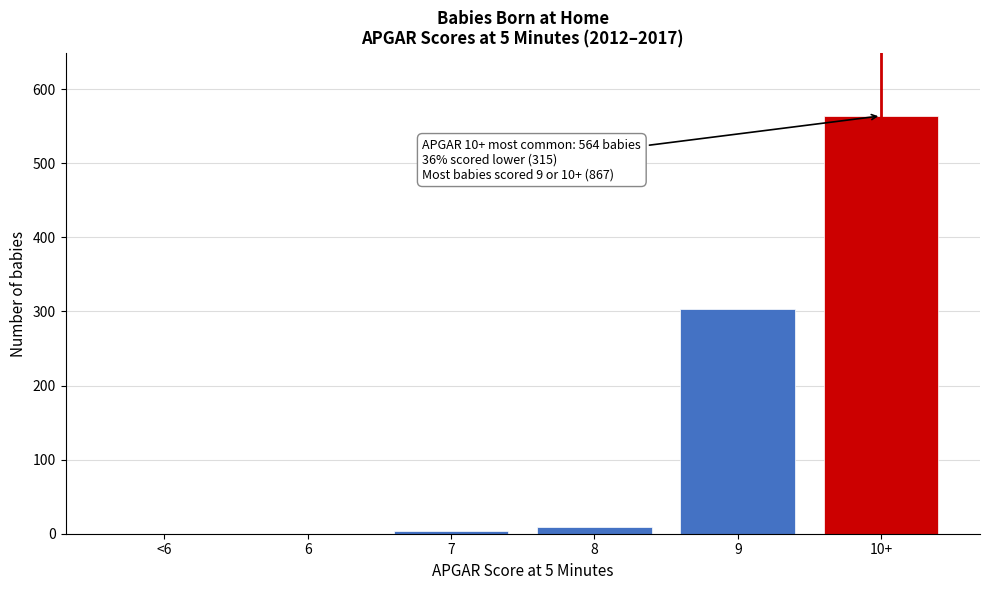

Reading left to right, transcribe all the data shown in this chart.

<6=0	6=0	7=3	8=9	9=303	10+=564